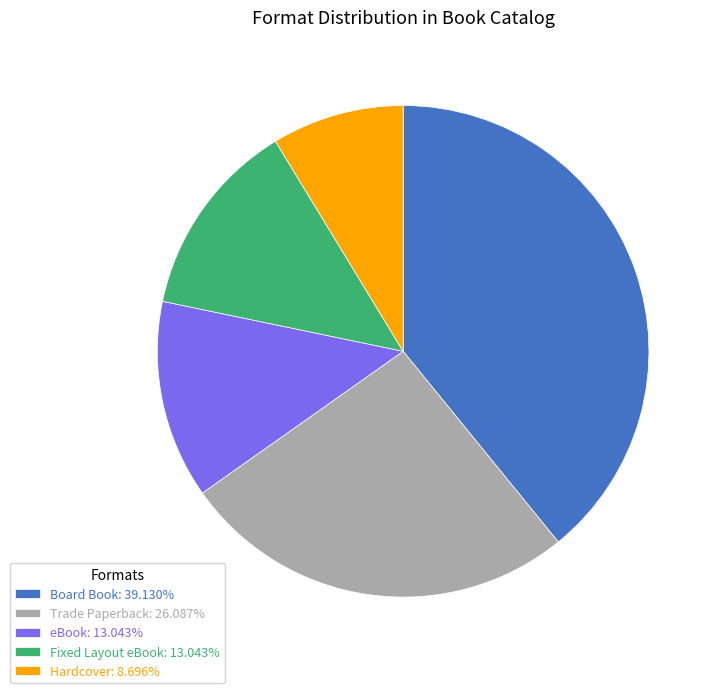

Does any single category account for the majority?

No